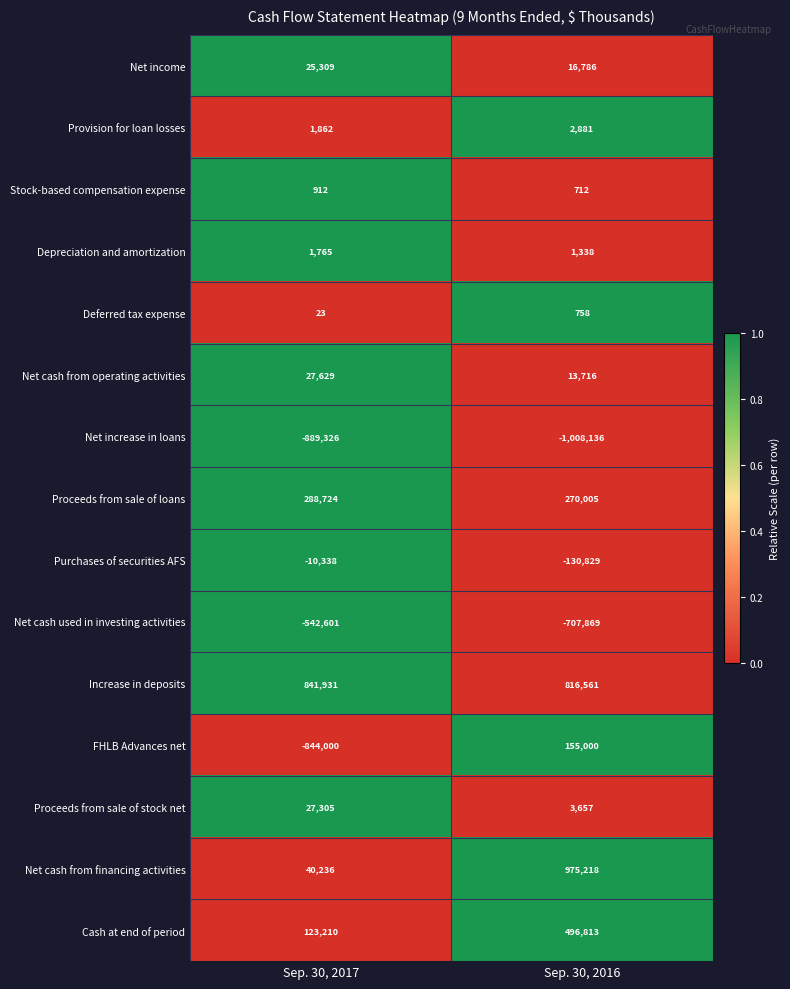

What is the sum of all Net cash from financing activities values?

1015454